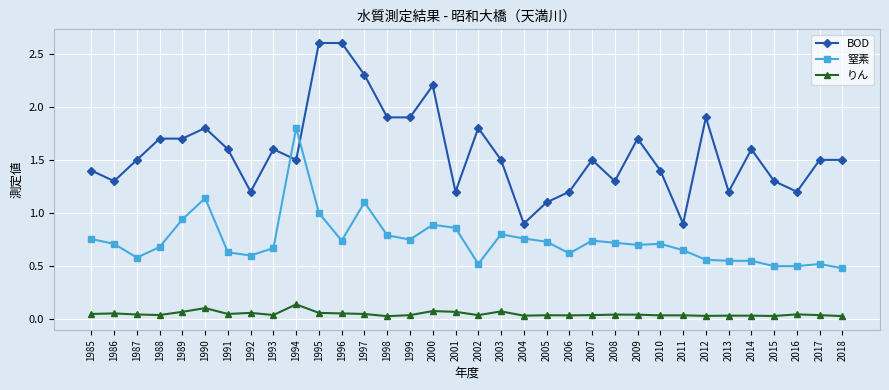

What are all the series names shown in the legend?

BOD, 窒素, りん